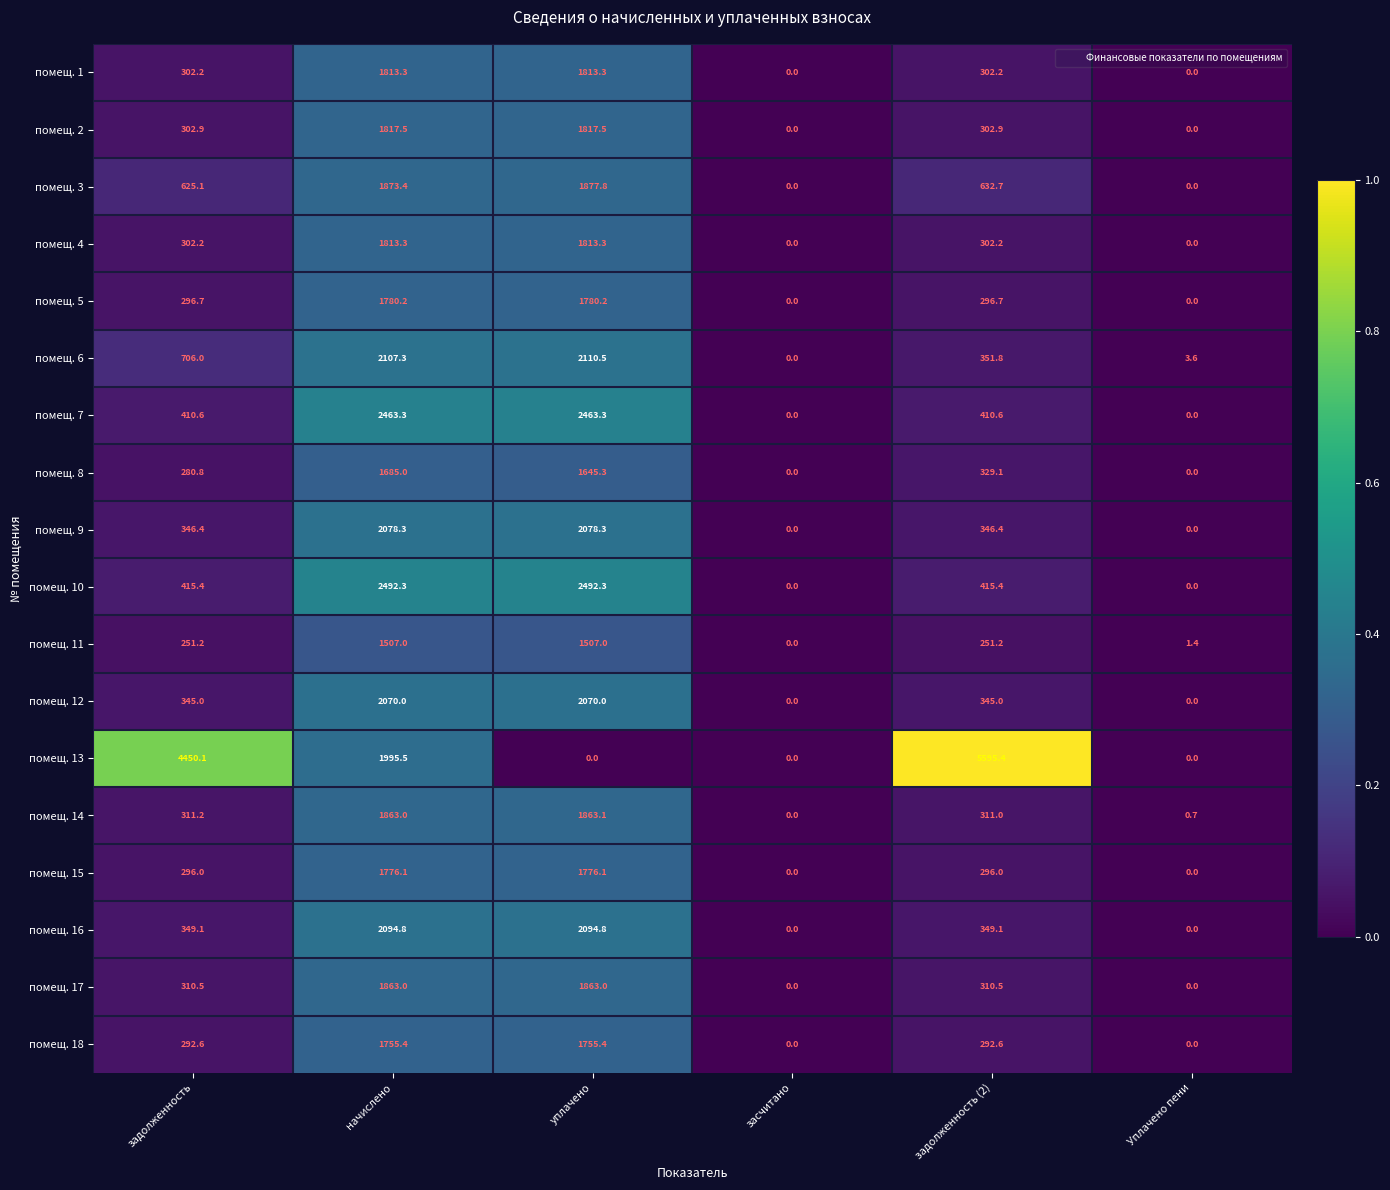

How many categories are shown in the chart?

6